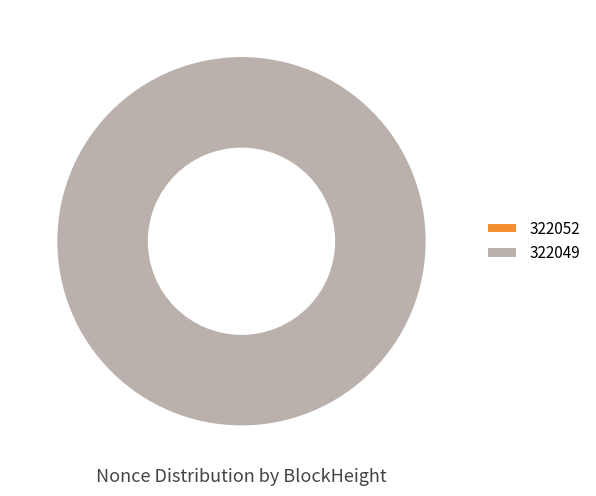

Combined, what portion of the pie is 322049 and 322052?

100.0%